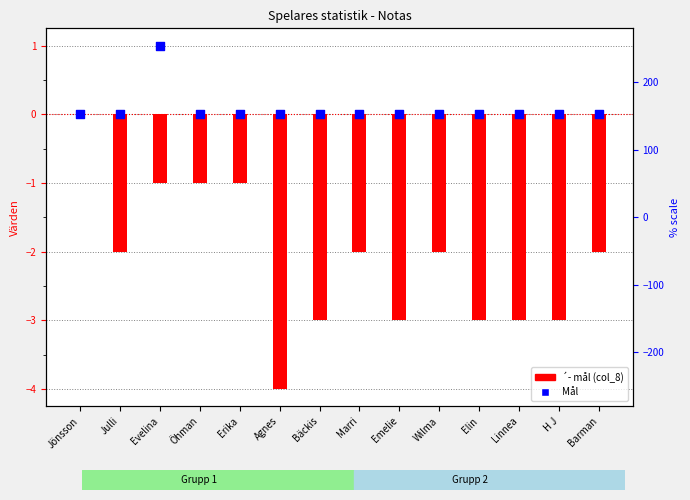

Which series contains the lowest Y value?

´- mål (col_8)